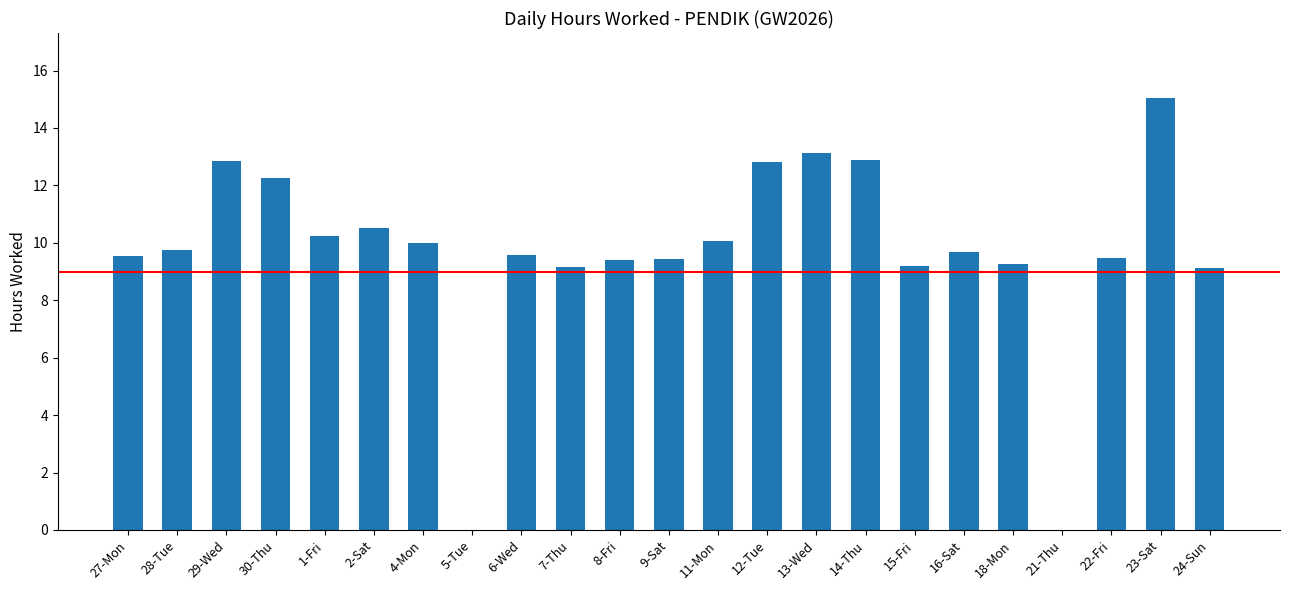

The value at 24-Sun is 9.1. True or false?

True